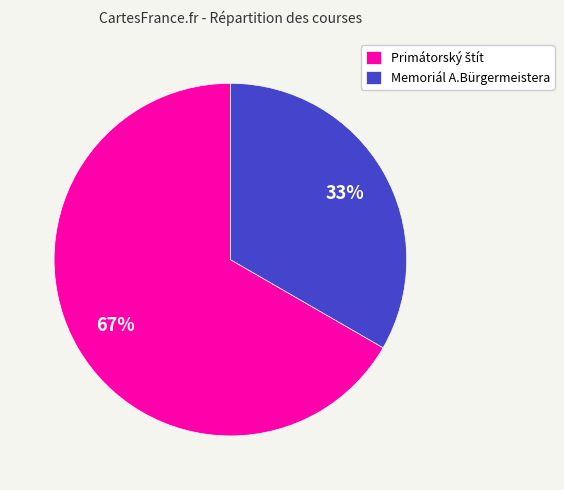

To the nearest percent, what percentage of the pie is Memoriál A.Bürgermeistera?

33%